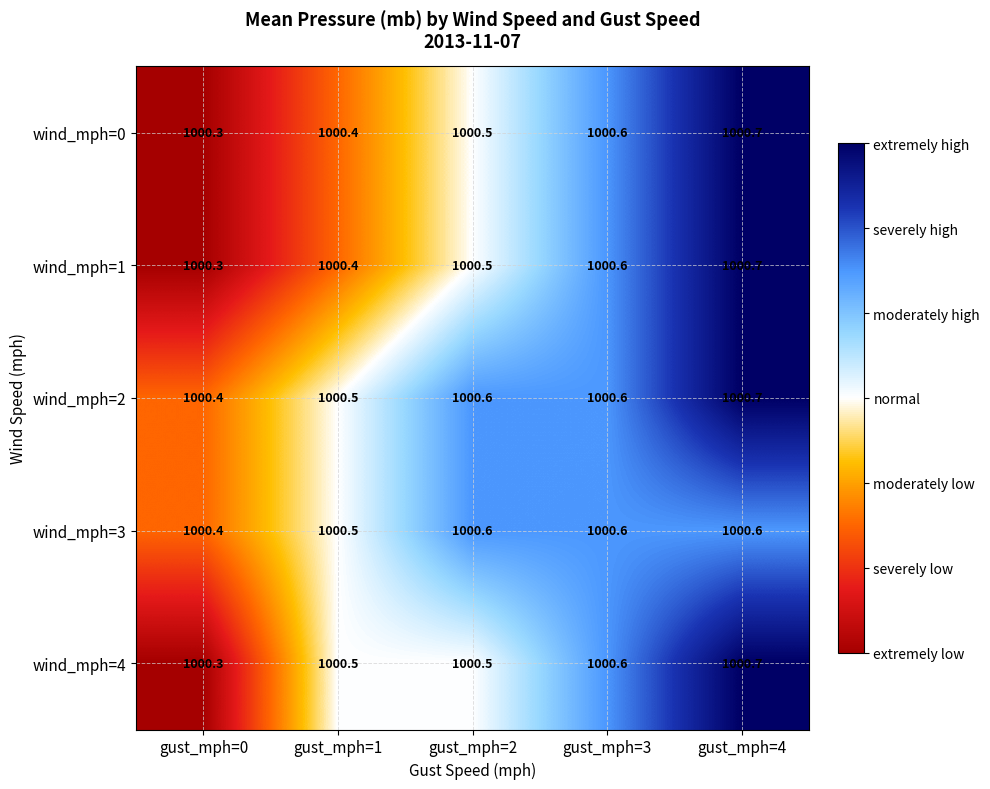

What is the greatest value displayed?

1000.7